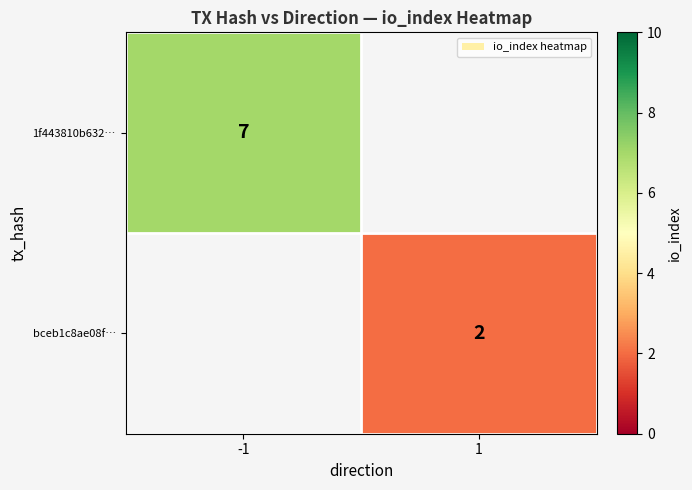

Is it true that bceb1c8ae08f… equals 2 at 1?

True